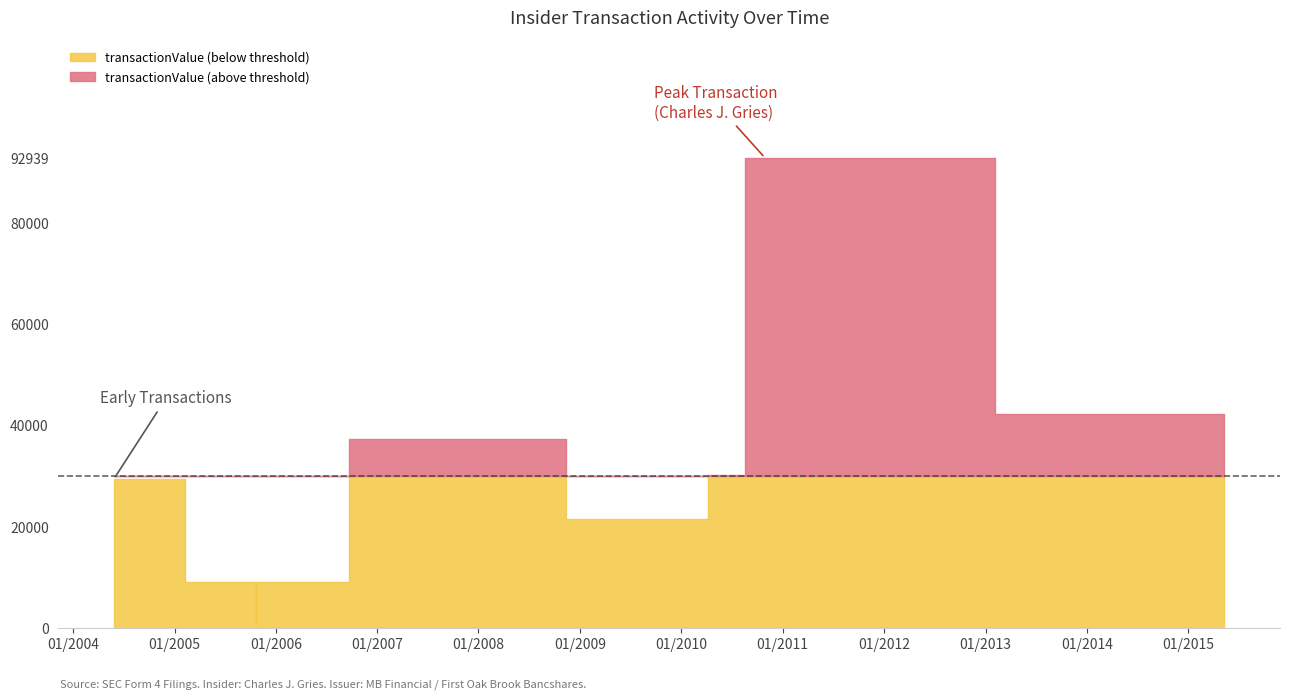

Is it true that transactionShares equals 38 at sharesOwnedFollowingTransaction?

False